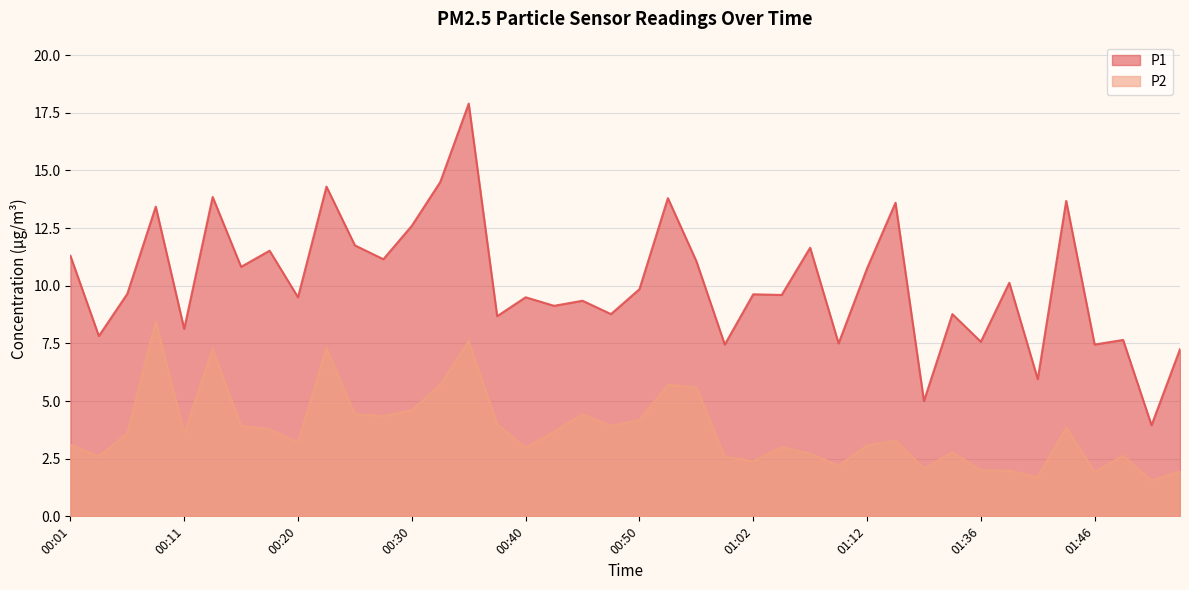

In P1, how many points are higher than both neighbors (excluding endpoints)?

15